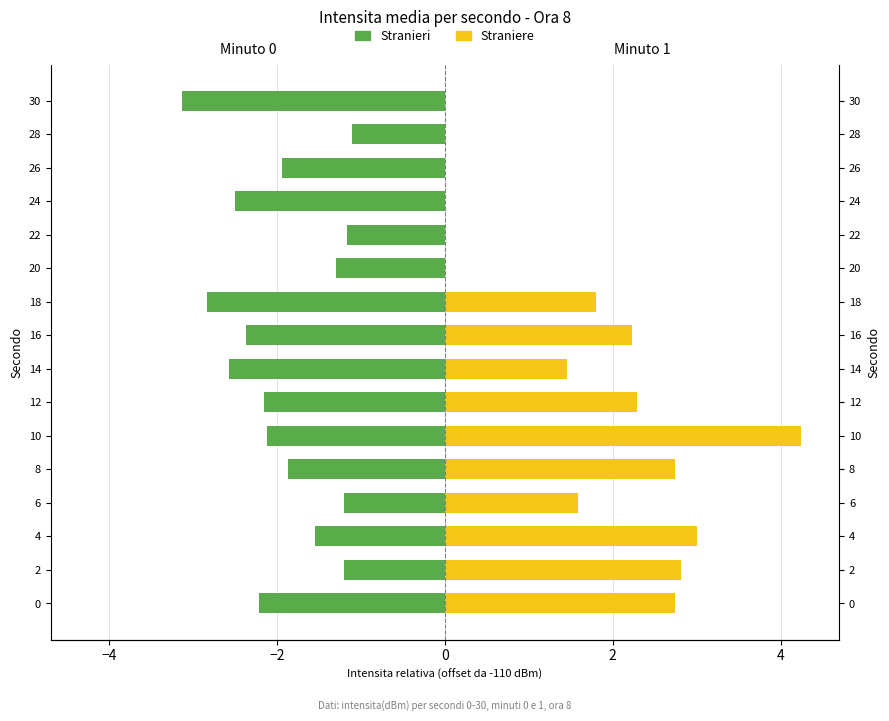

Reading right to left, what are all the values shown in this chart?

Stranieri: -3.1	-1.1	-1.9	-2.5	-1.2	-1.3	-2.8	-2.4	-2.6	-2.2	-2.1	-1.9	-1.2	-1.5	-1.2	-2.2
Straniere: 0.0	0.0	0.0	0.0	0.0	0.0	1.8	2.2	1.5	2.3	4.2	2.7	1.6	3.0	2.8	2.7